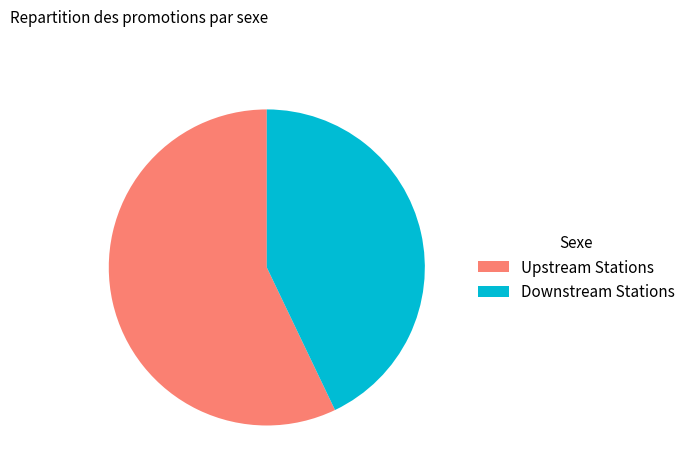

How many slices are in this pie chart?

2